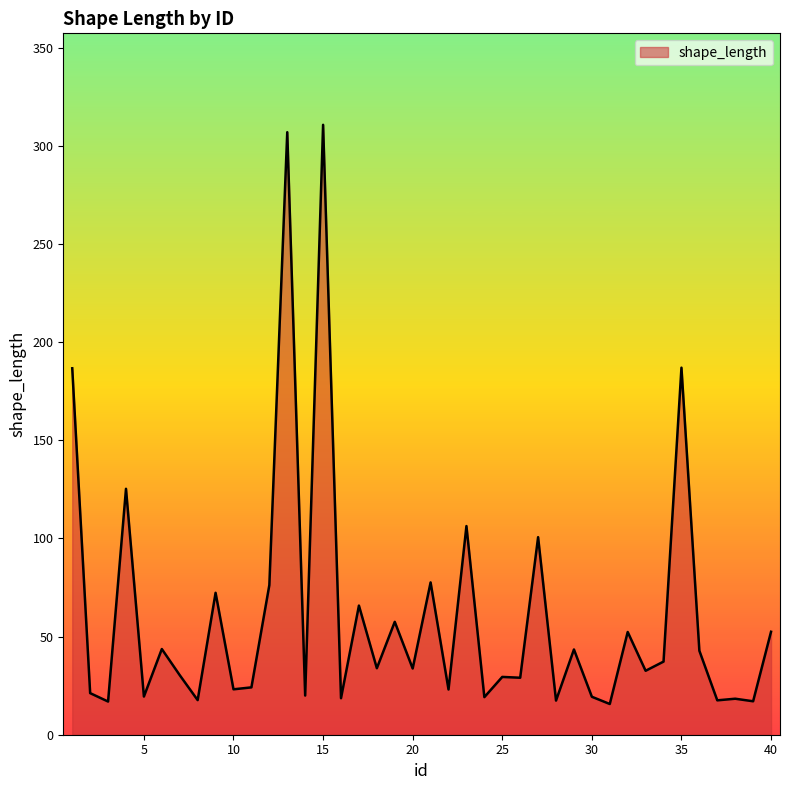

Count the number of values greater than 33.

20